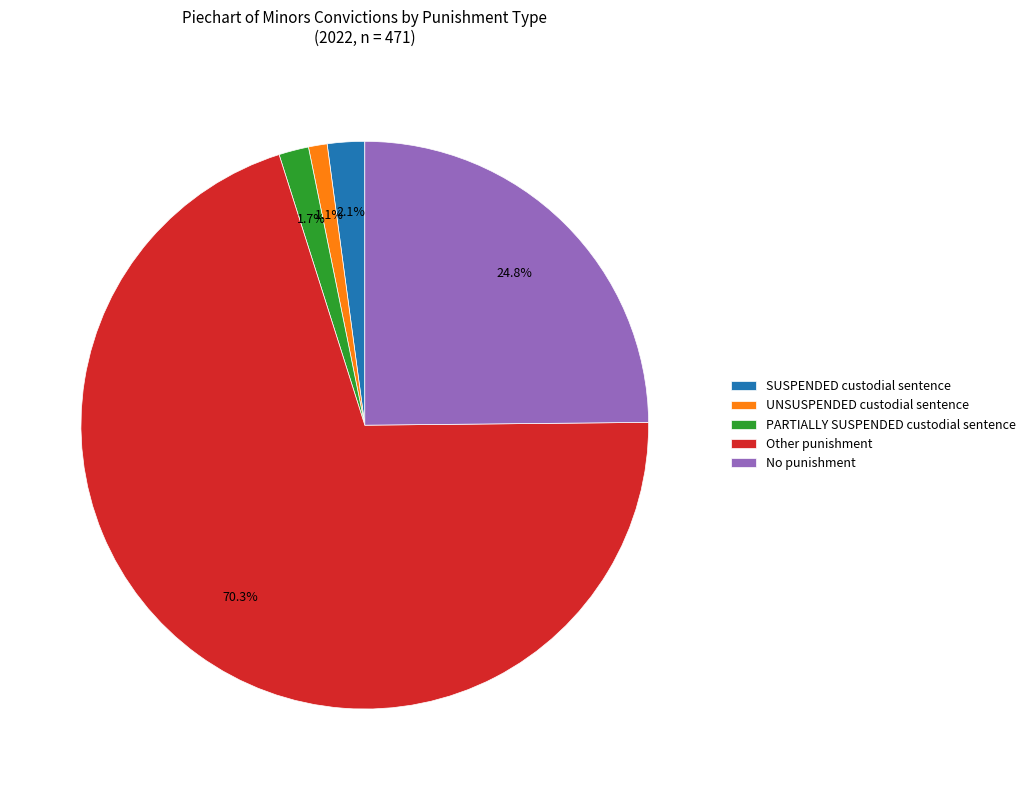

Approximately how many times larger is the value at UNSUSPENDED custodial sentence compared to PARTIALLY SUSPENDED custodial sentence?

0.6